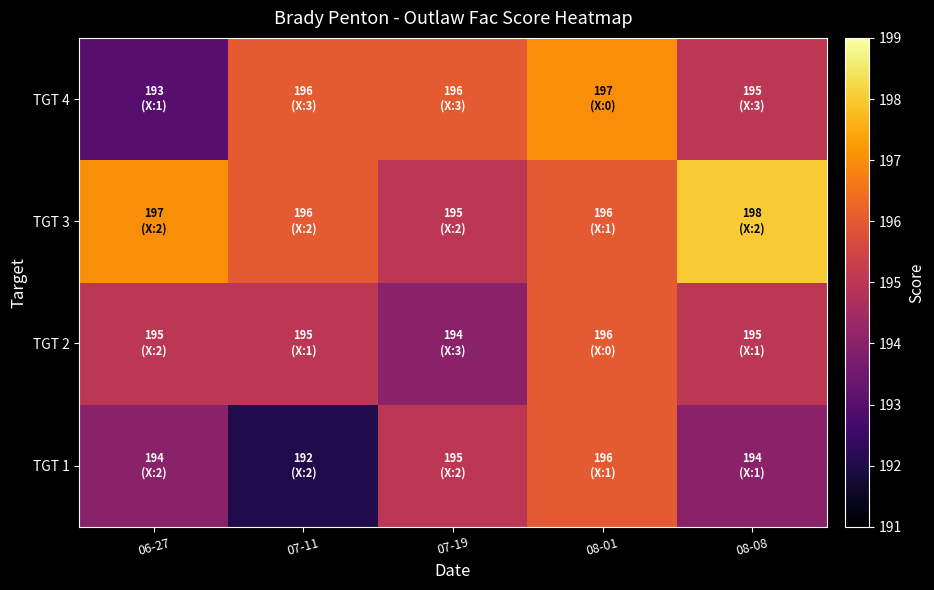

What is the total value across all series at 07-19?

780